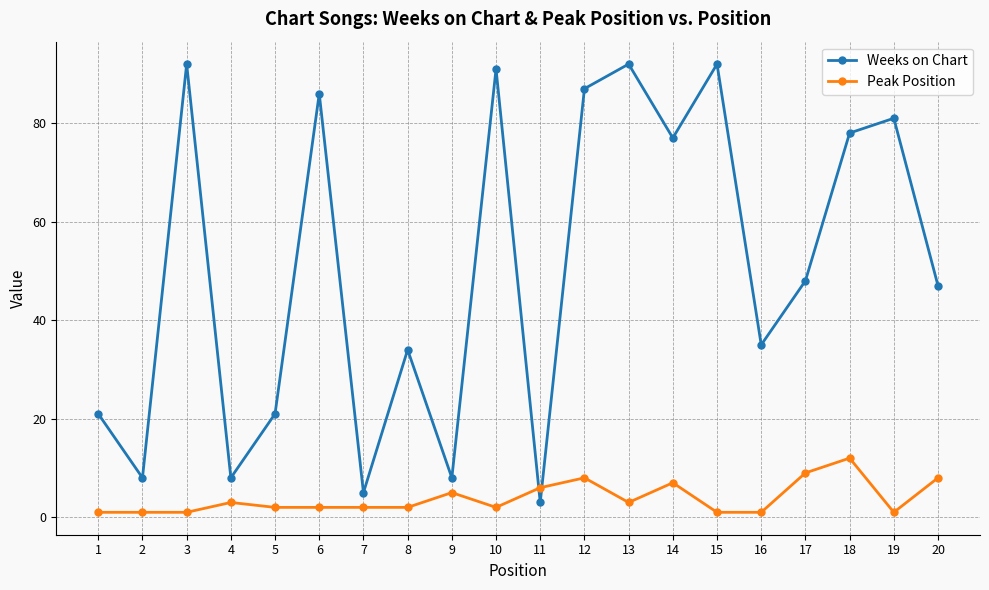

How many lines are shown in the chart?

2